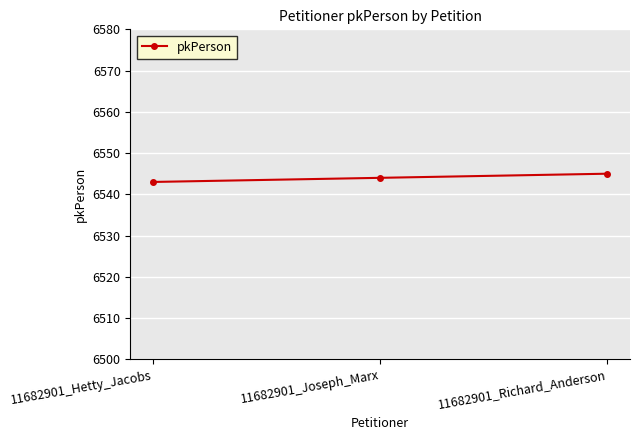

How many data points does each series have?

3